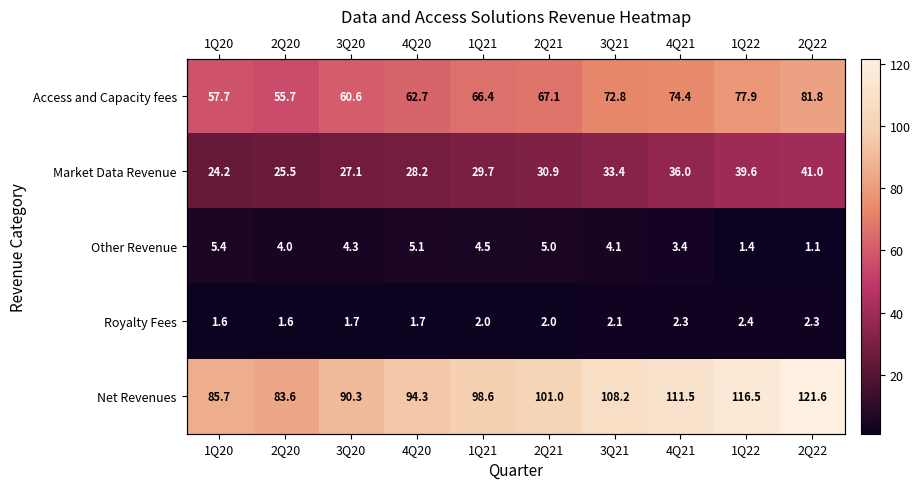

What is the total value across all series at 1Q20?

174.6